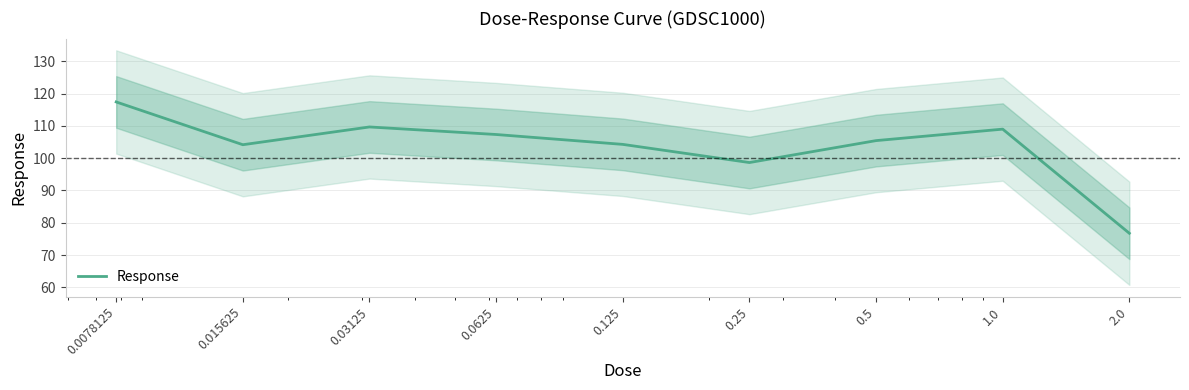

Count the number of data series in this chart.

1